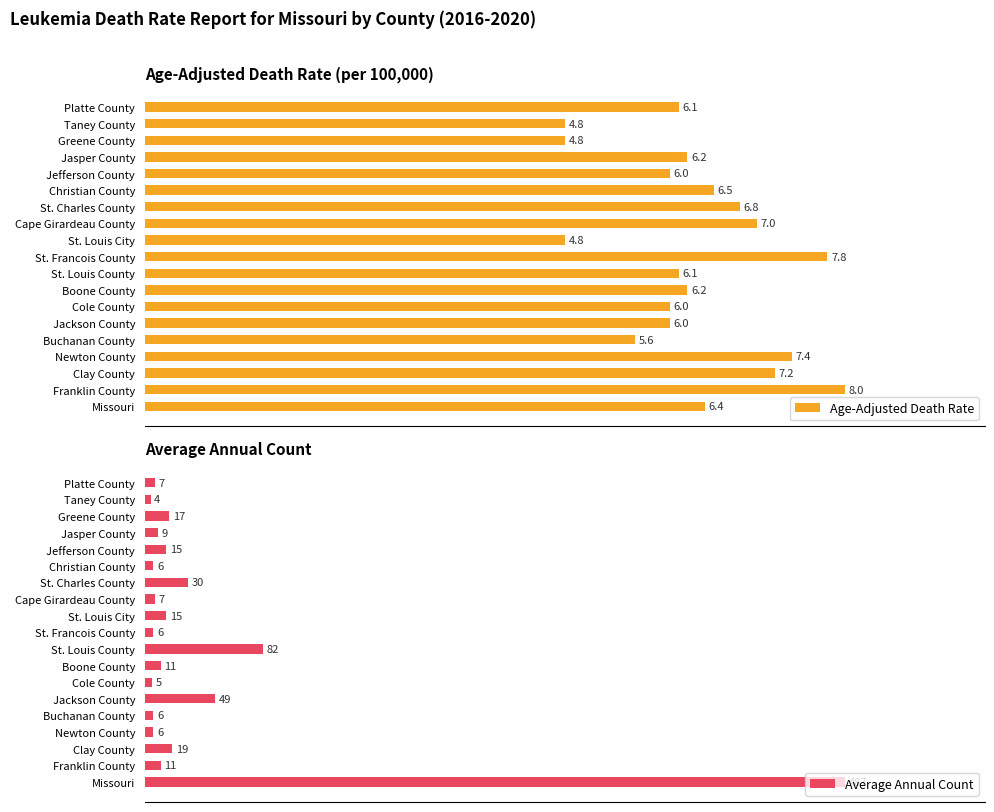

Does the chart contain any negative values?

No